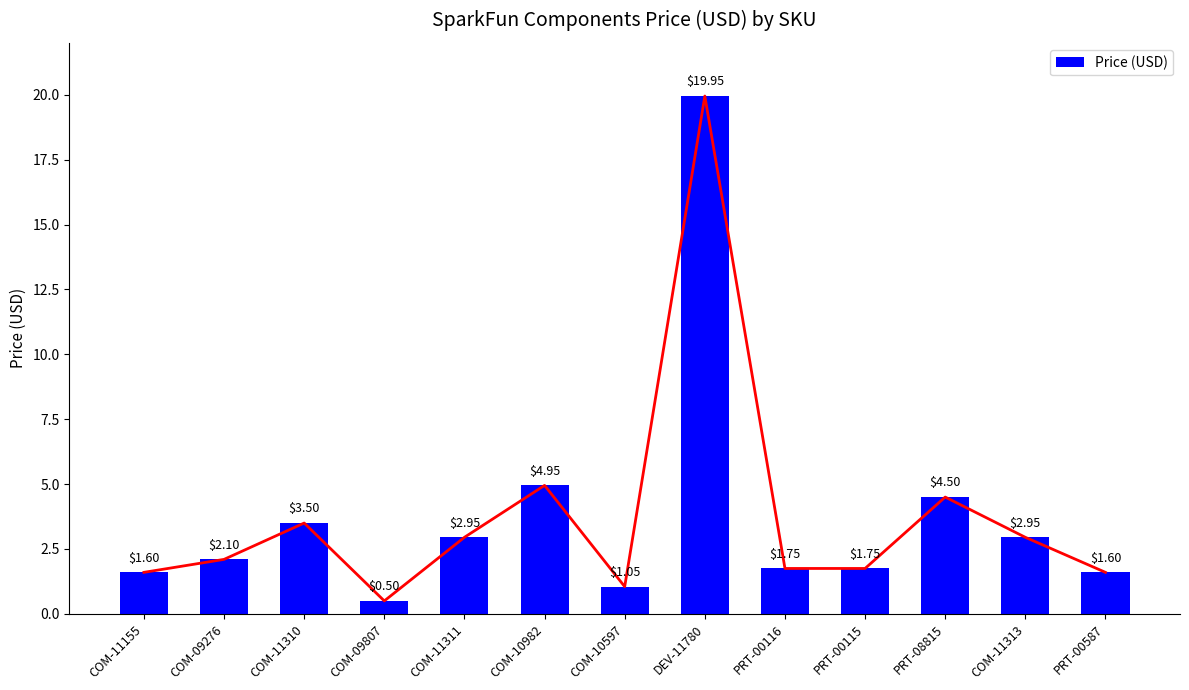

What is the value of the 1st bar from the left?

1.6